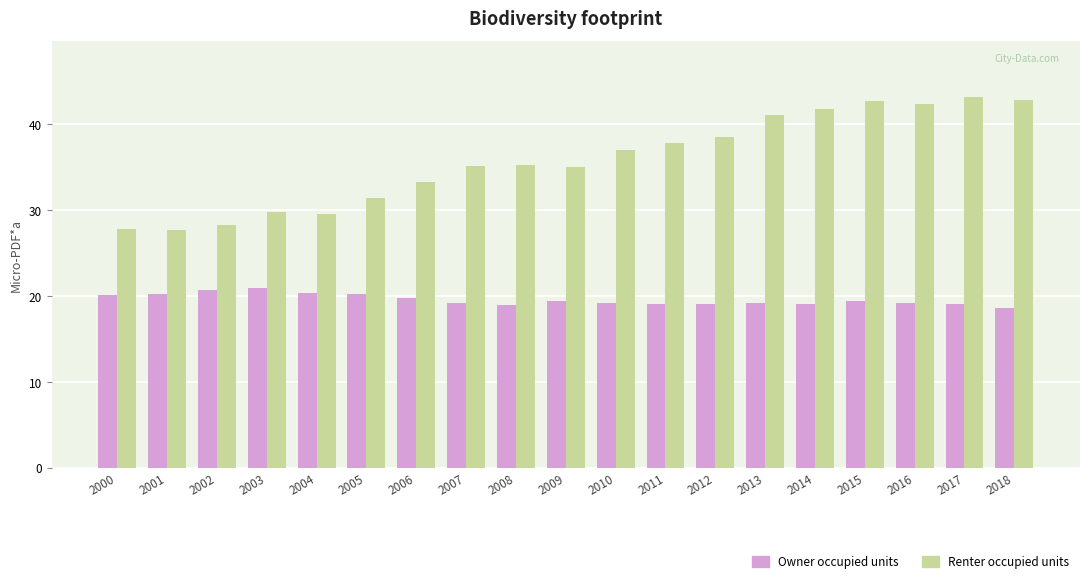

What is the spread (max minus min) of values at 2018?

24.2